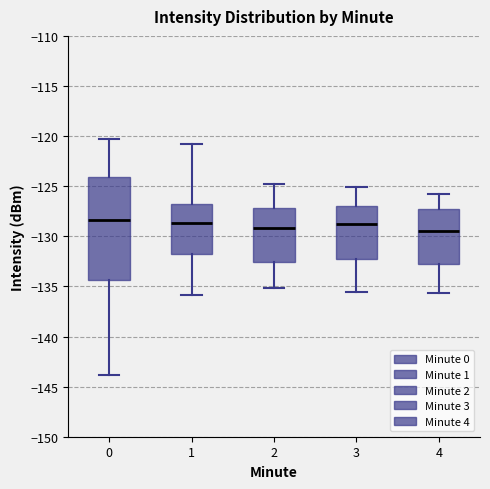

Where does the upper whisker of the box at x = 0 end on the y-axis? The values are not printed on the chart, so give them approximately, as read against the axis.

-120.5